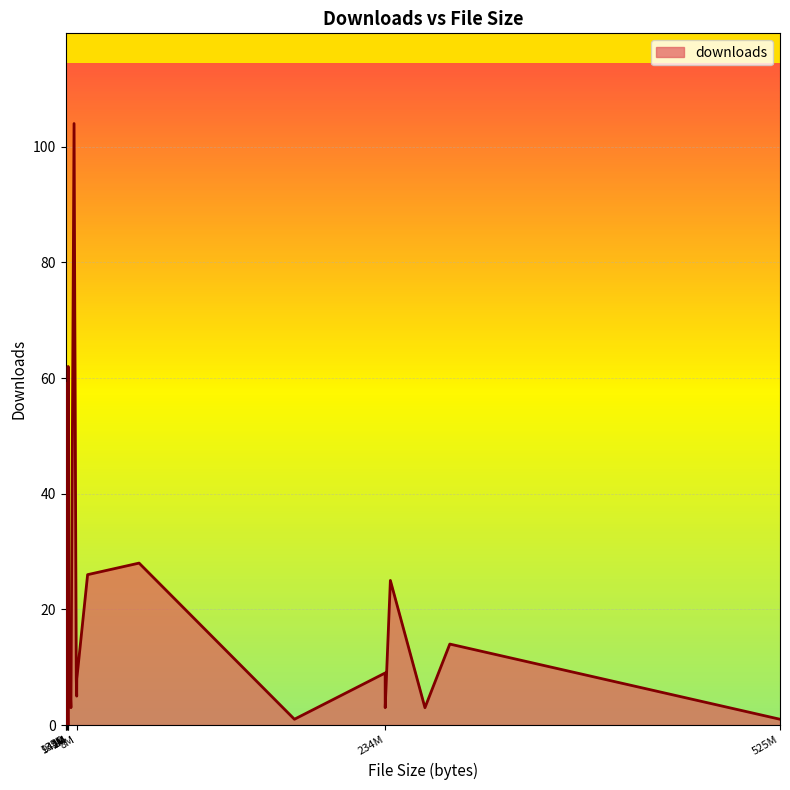

Which category has the lowest value across all series?

156042